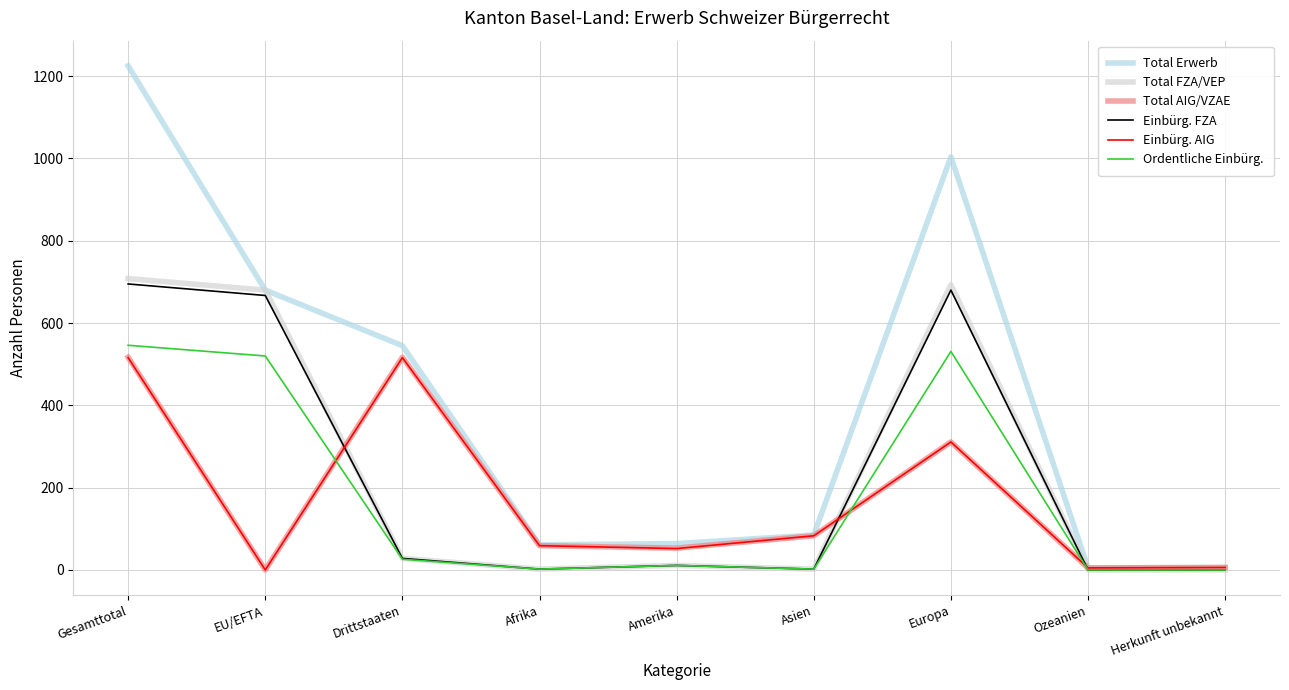

True or false: Einbürg. AIG has a value of 0 at EU/EFTA.

True